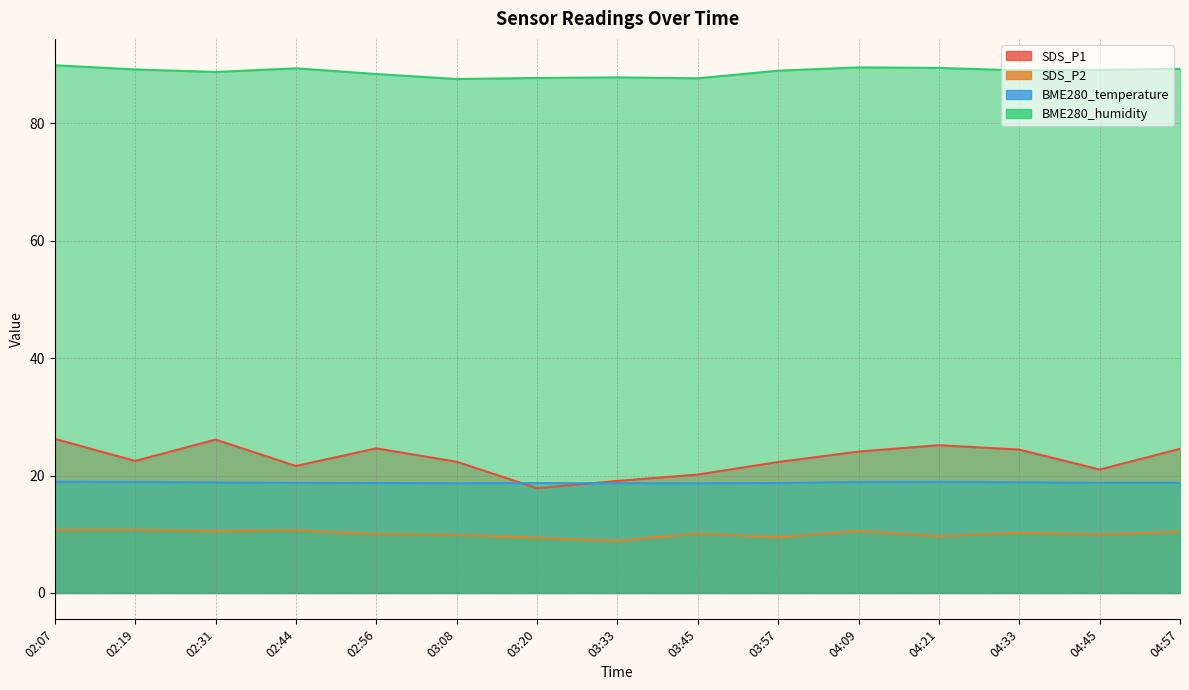

What is the difference between the SDS_P2 values at 02:07 and 04:45?

0.7